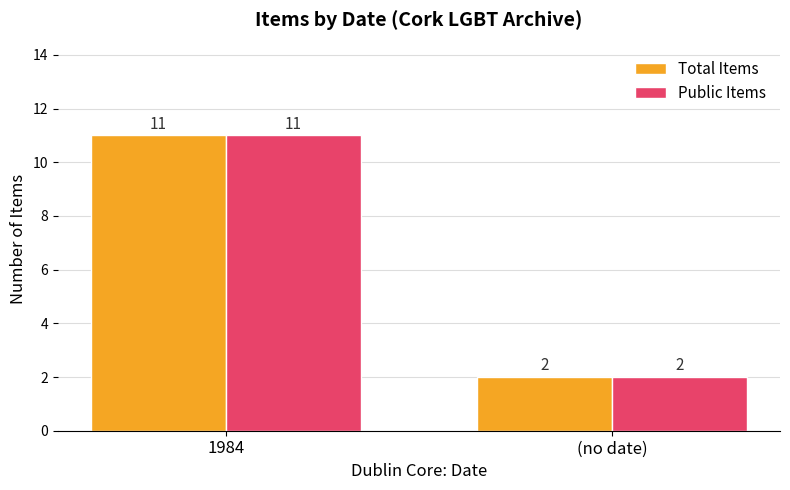

What are all the series names shown in the legend?

Total Items, Public Items